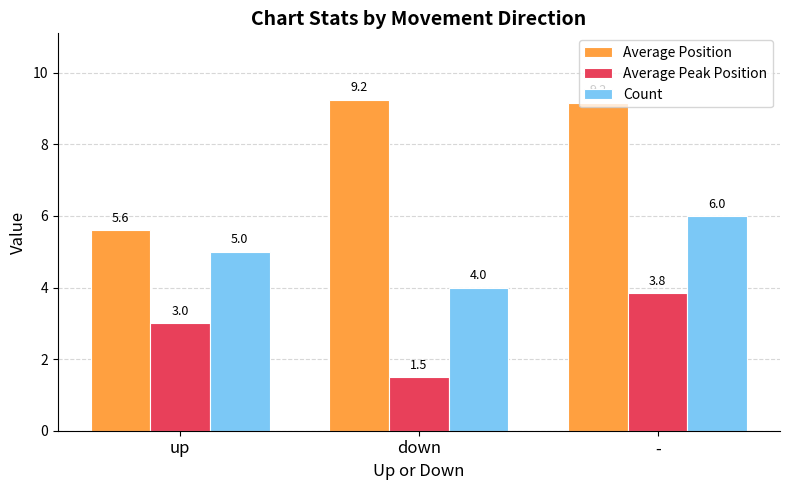

What is the total value across all series at -?

19.0